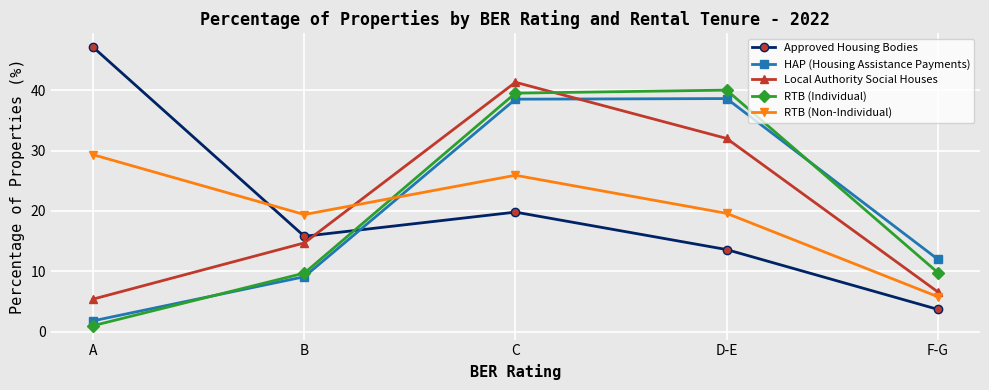

How many interior local peaks does the Approved Housing Bodies series have?

1